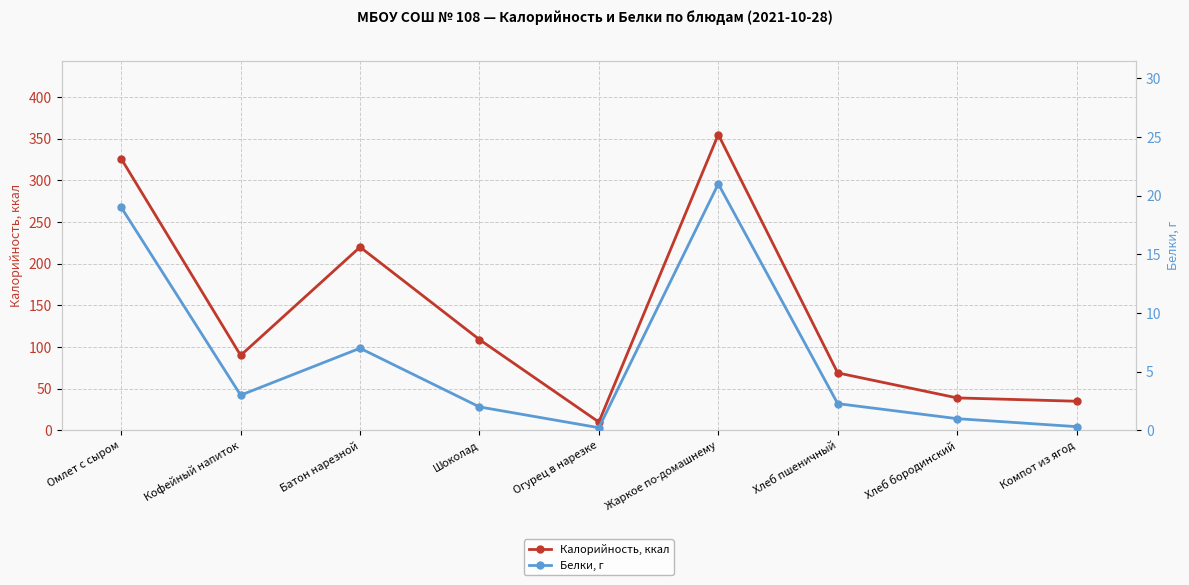

At which label is Калорийность, ккал closest to 182?

Батон нарезной